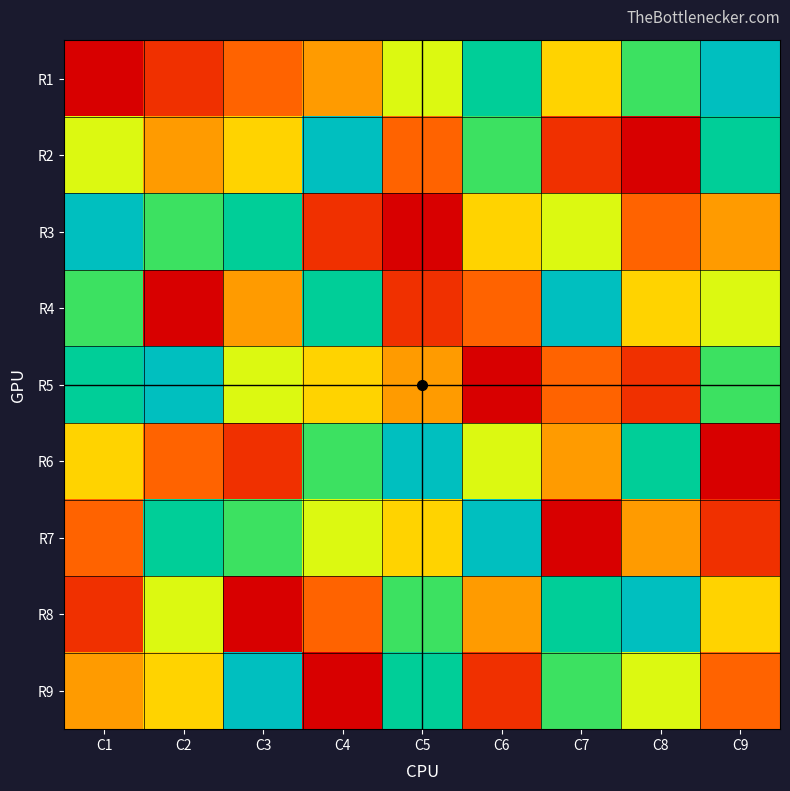

At how many categories does at least one series exceed 6?

9